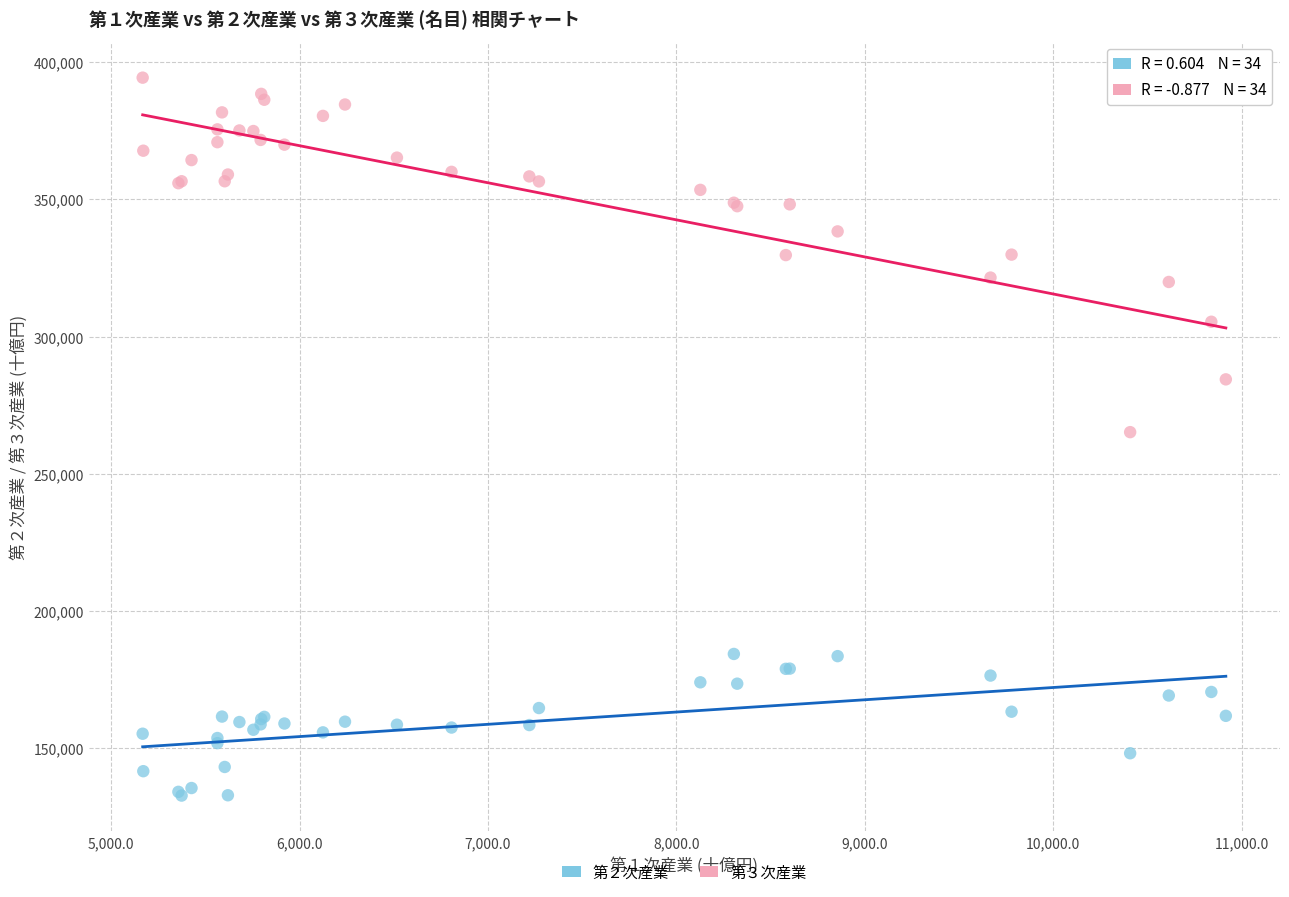

What is the X range (max minus min) for the scatter plot?

5748.9